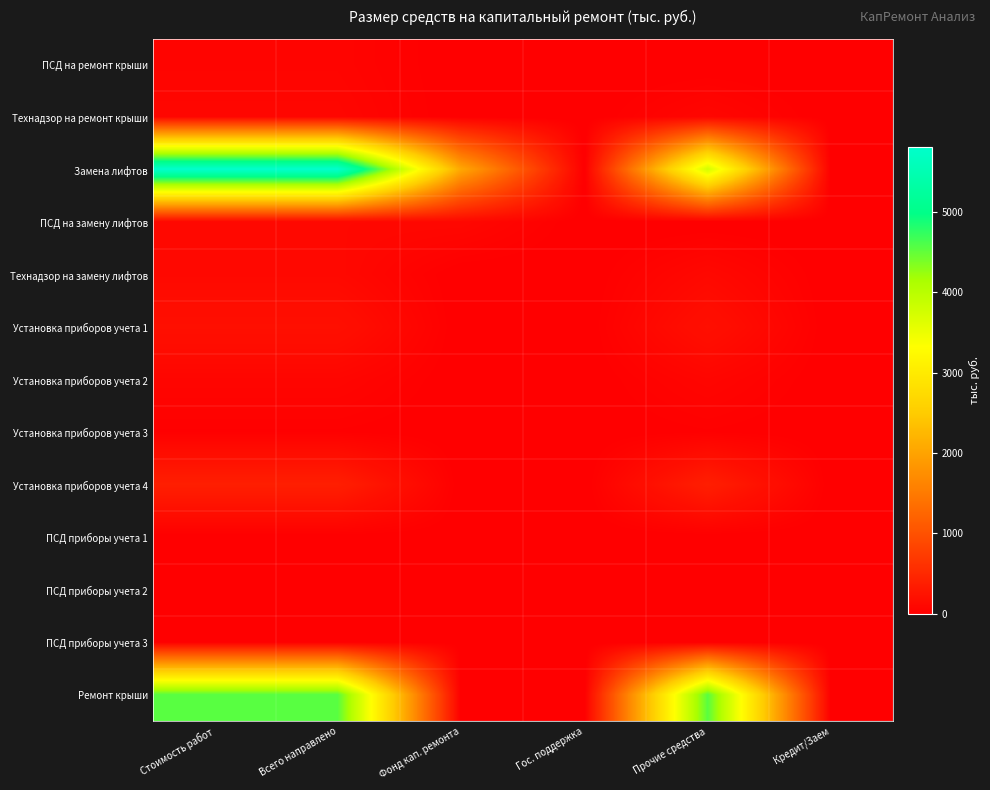

Reading left to right, what are all the values shown in this chart?

ПСД на ремонт крыши: Стоимость работ=65.3	Всего направлено=65.3	Фонд кап. ремонта=0.0	Гос. поддержка=0.0	Прочие средства=0.0	Кредит/Заем=0.0
Технадзор на ремонт крыши: Стоимость работ=85.7	Всего направлено=85.7	Фонд кап. ремонта=0.0	Гос. поддержка=0.0	Прочие средства=85.7	Кредит/Заем=0.0
Замена лифтов: Стоимость работ=5816.0	Всего направлено=5816.0	Фонд кап. ремонта=2056.3	Гос. поддержка=0.0	Прочие средства=3759.7	Кредит/Заем=0.0
ПСД на замену лифтов: Стоимость работ=102.5	Всего направлено=102.5	Фонд кап. ремонта=102.5	Гос. поддержка=0.0	Прочие средства=0.0	Кредит/Заем=0.0
Технадзор на замену лифтов: Стоимость работ=109.5	Всего направлено=109.5	Фонд кап. ремонта=0.0	Гос. поддержка=0.0	Прочие средства=109.5	Кредит/Заем=0.0
Установка приборов учета 1: Стоимость работ=198.1	Всего направлено=198.1	Фонд кап. ремонта=0.0	Гос. поддержка=0.0	Прочие средства=198.1	Кредит/Заем=0.0
Установка приборов учета 2: Стоимость работ=77.3	Всего направлено=77.3	Фонд кап. ремонта=0.0	Гос. поддержка=0.0	Прочие средства=77.3	Кредит/Заем=0.0
Установка приборов учета 3: Стоимость работ=20.1	Всего направлено=20.1	Фонд кап. ремонта=0.0	Гос. поддержка=0.0	Прочие средства=20.1	Кредит/Заем=0.0
Установка приборов учета 4: Стоимость работ=380.9	Всего направлено=380.9	Фонд кап. ремонта=0.0	Гос. поддержка=0.0	Прочие средства=380.9	Кредит/Заем=0.0
ПСД приборы учета 1: Стоимость работ=3.5	Всего направлено=3.5	Фонд кап. ремонта=3.5	Гос. поддержка=0.0	Прочие средства=0.0	Кредит/Заем=0.0
ПСД приборы учета 2: Стоимость работ=0.3	Всего направлено=0.3	Фонд кап. ремонта=0.3	Гос. поддержка=0.0	Прочие средства=0.0	Кредит/Заем=0.0
ПСД приборы учета 3: Стоимость работ=6.7	Всего направлено=6.7	Фонд кап. ремонта=6.7	Гос. поддержка=0.0	Прочие средства=0.0	Кредит/Заем=0.0
Ремонт крыши: Стоимость работ=4552.0	Всего направлено=4552.0	Фонд кап. ремонта=0.0	Гос. поддержка=0.0	Прочие средства=4552.0	Кредит/Заем=0.0